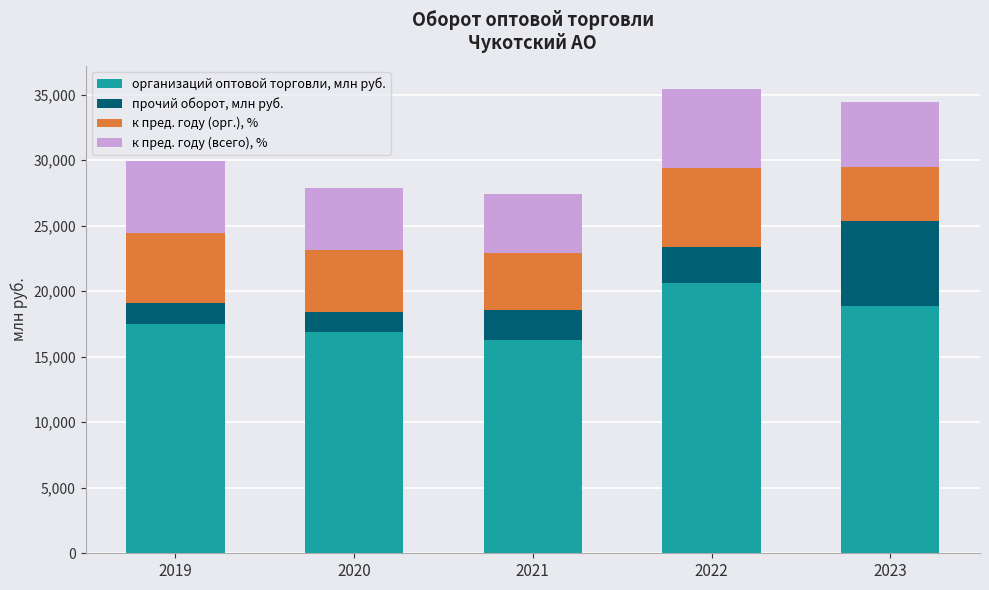

What is the difference between the maximum and minimum values in the организаций оптовой торговли, млн руб. series?

4326.3